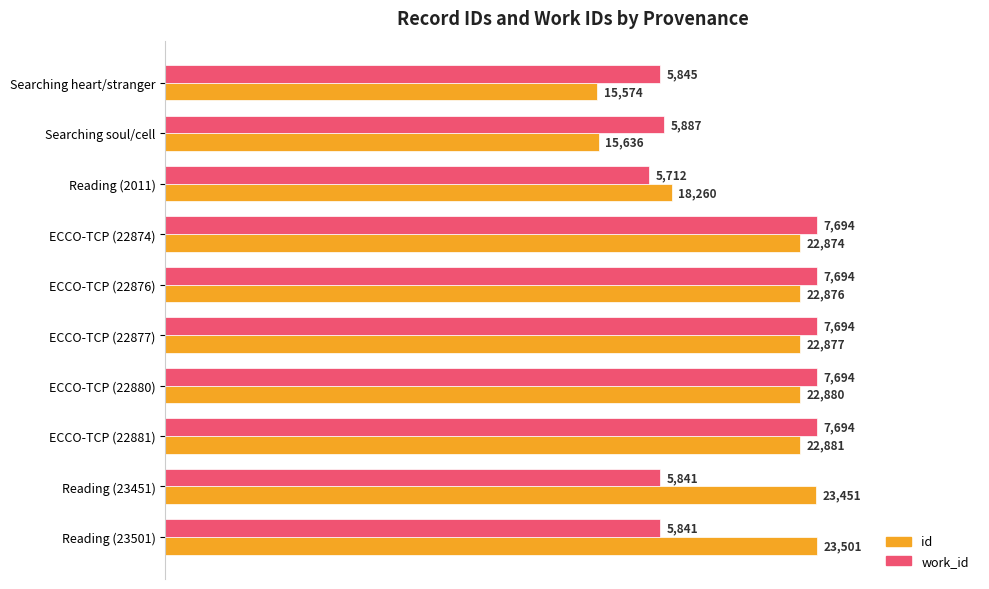

Rank the categories by id value from lowest to highest.

Searching heart/stranger, Searching soul/cell, Reading (2011), ECCO-TCP (22874), ECCO-TCP (22876), ECCO-TCP (22877), ECCO-TCP (22880), ECCO-TCP (22881), Reading (23451), Reading (23501)